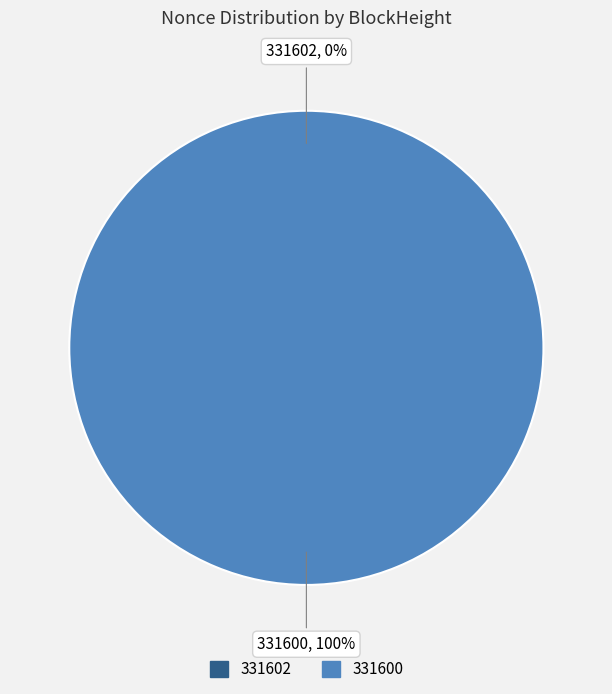

Do 331600 and 331602 together represent more than half of the pie?

Yes